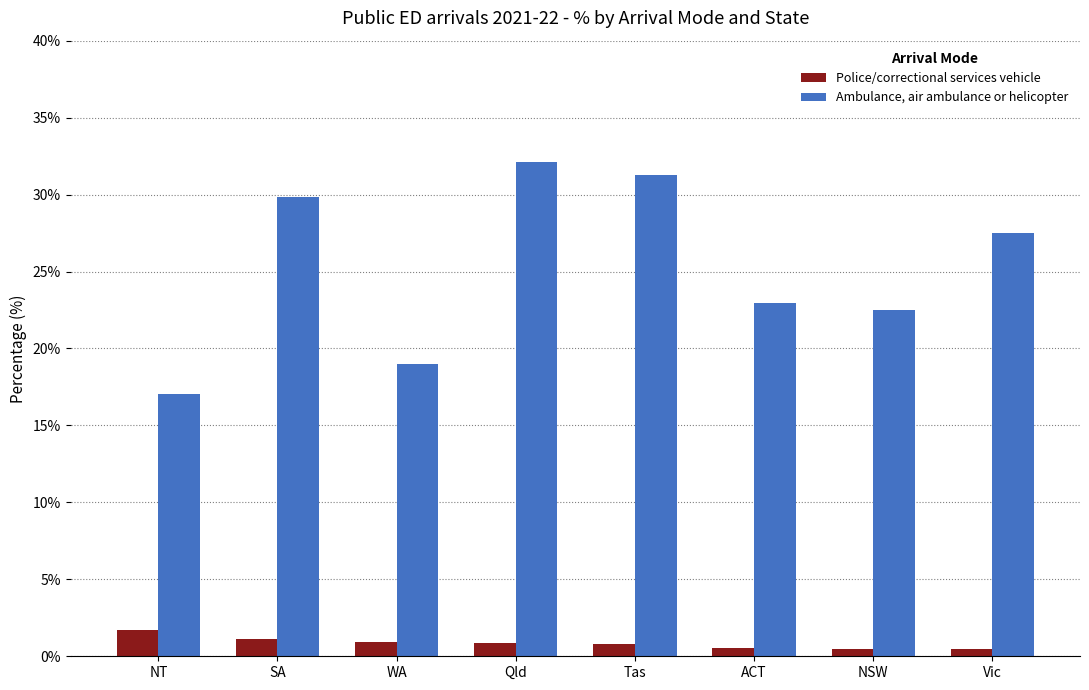

What is the sum of the Ambulance, air ambulance or helicopter values at Vic and Tas?

58.8